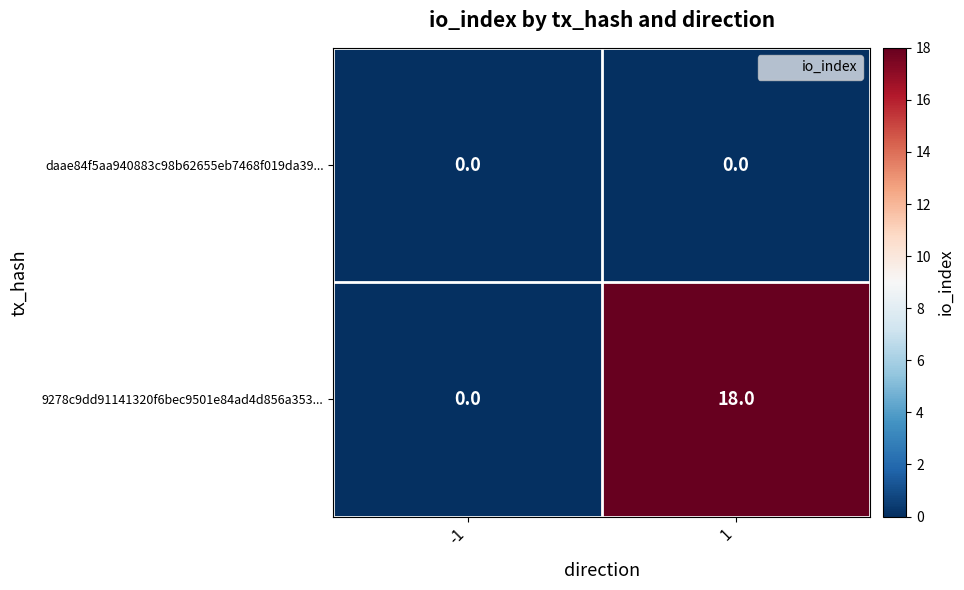

What is the difference between the maximum and minimum values in the 9278c9dd91141320f6bec9501e84ad4d856a353... series?

18